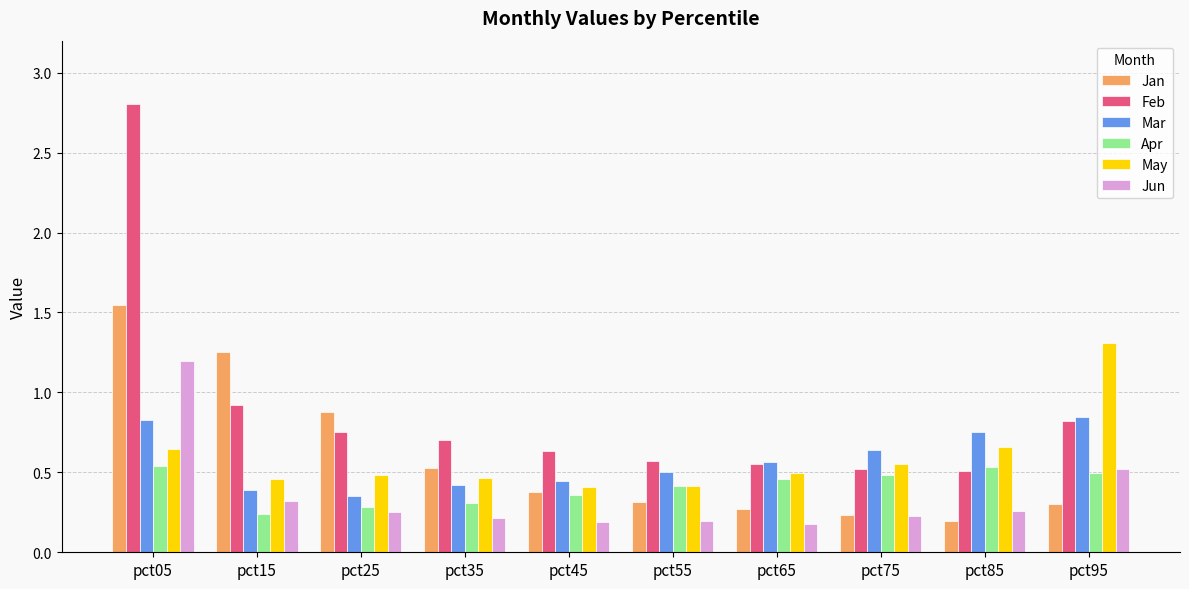

How many Mar values are between 0 and 1?

10